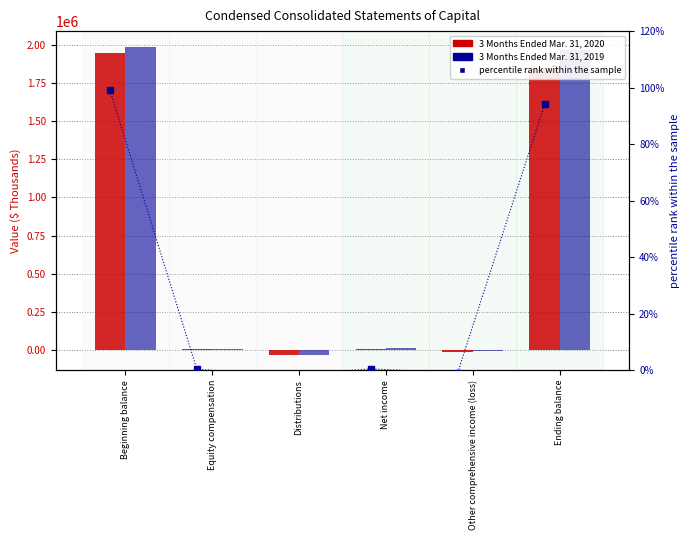

Count the number of categories in the chart.

6